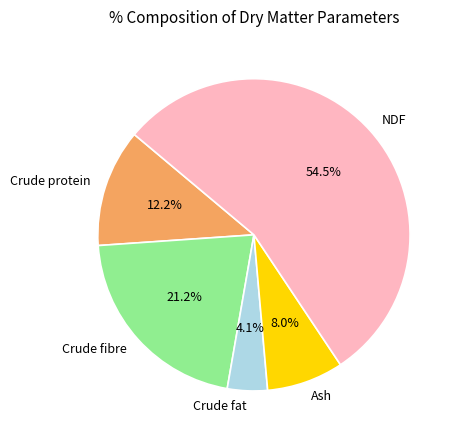

Between Ash and Crude fat, which is larger?

Ash